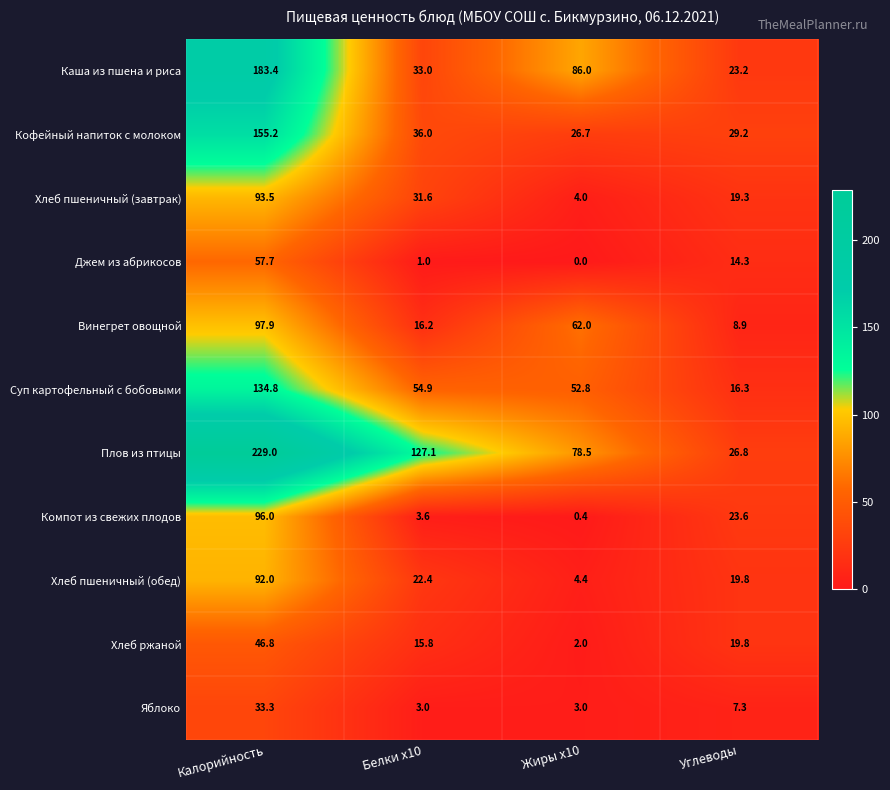

How many data points in Яблоко are above 7?

2